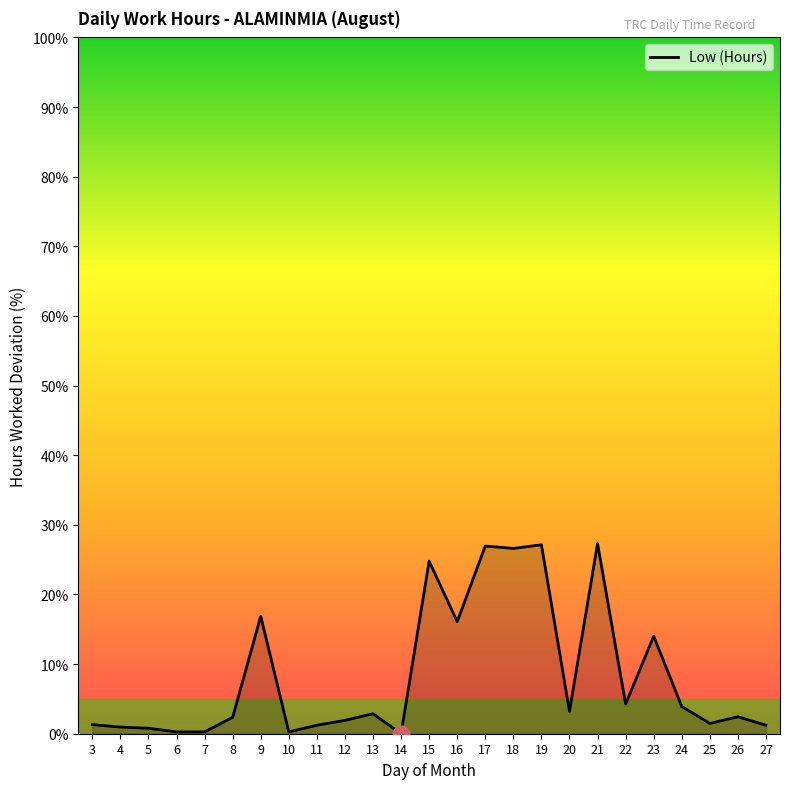

What is the greatest value displayed?

27.3